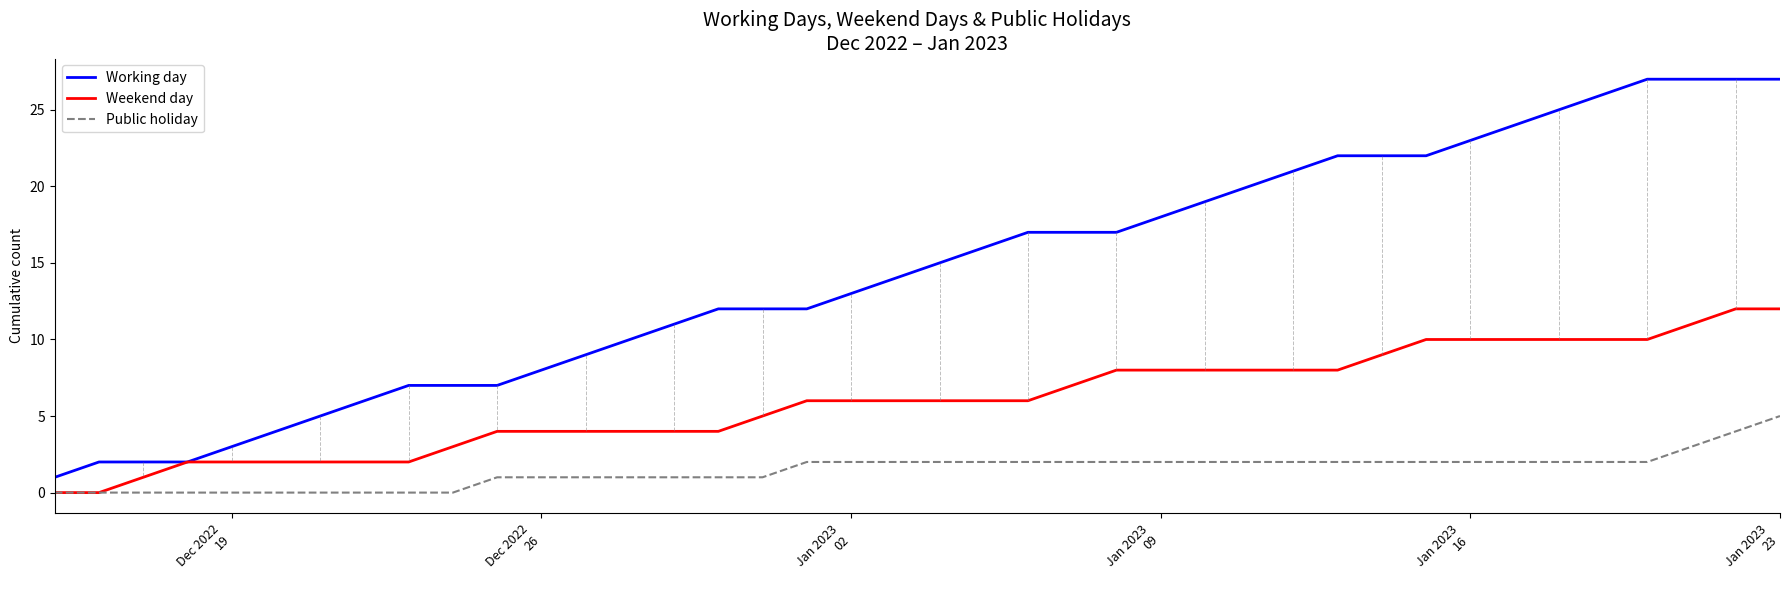

True or false: Public holiday and Working day cross at least once.

False